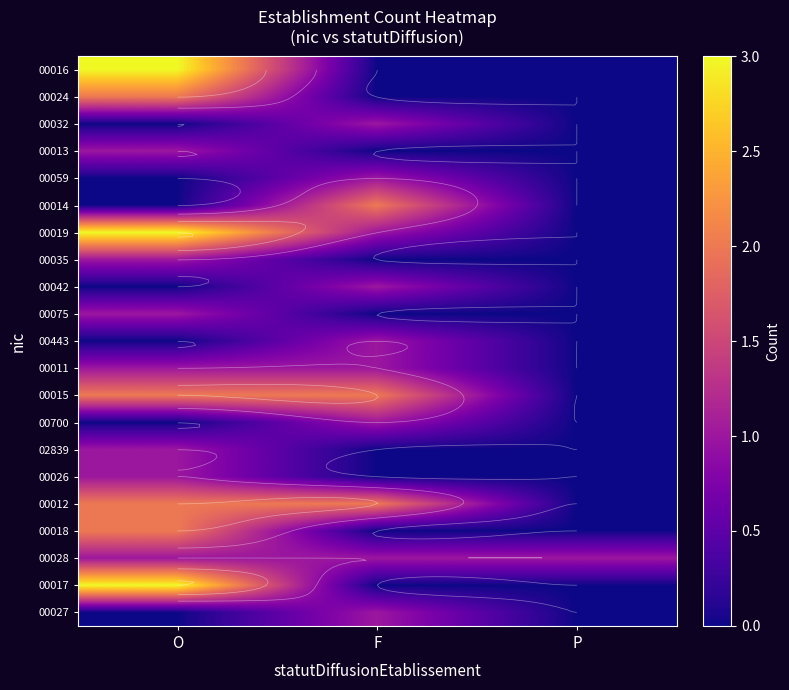

What is the difference between the maximum and second lowest values in the 00026 series?

1